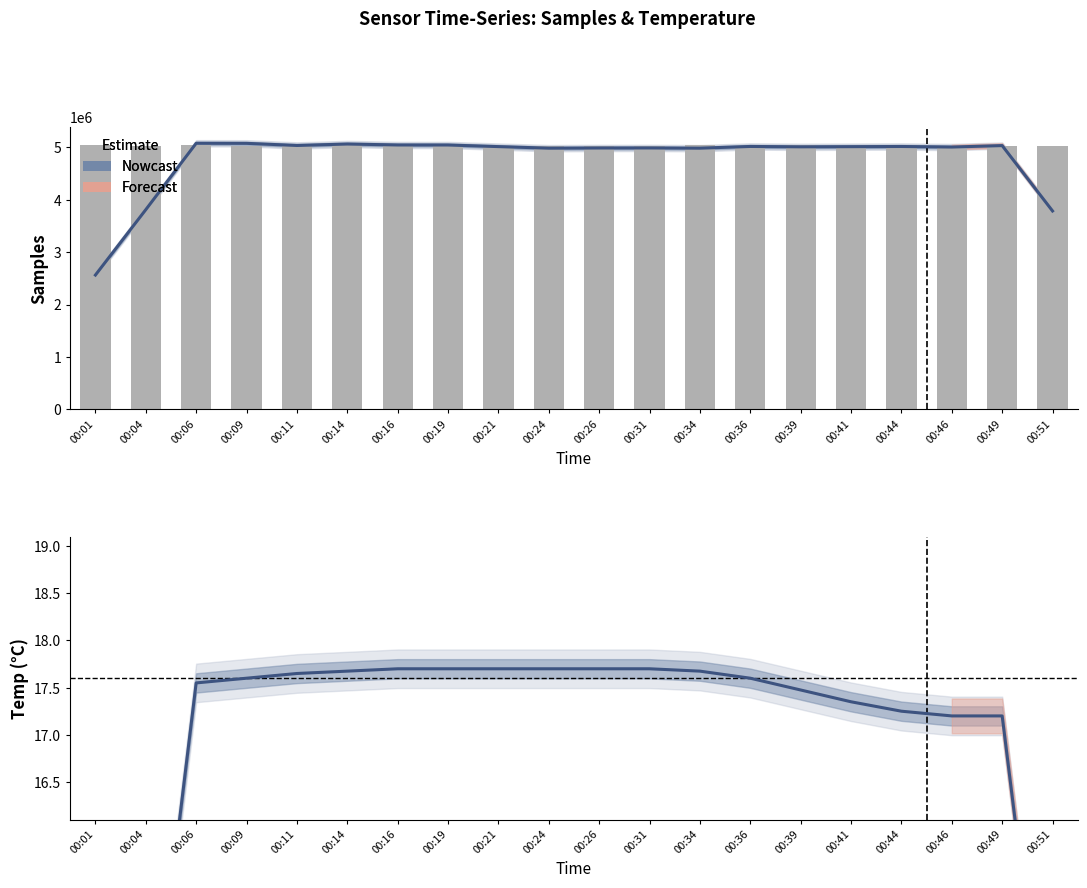

How many data points in Max_cycle (scaled) are above 5010849?

10